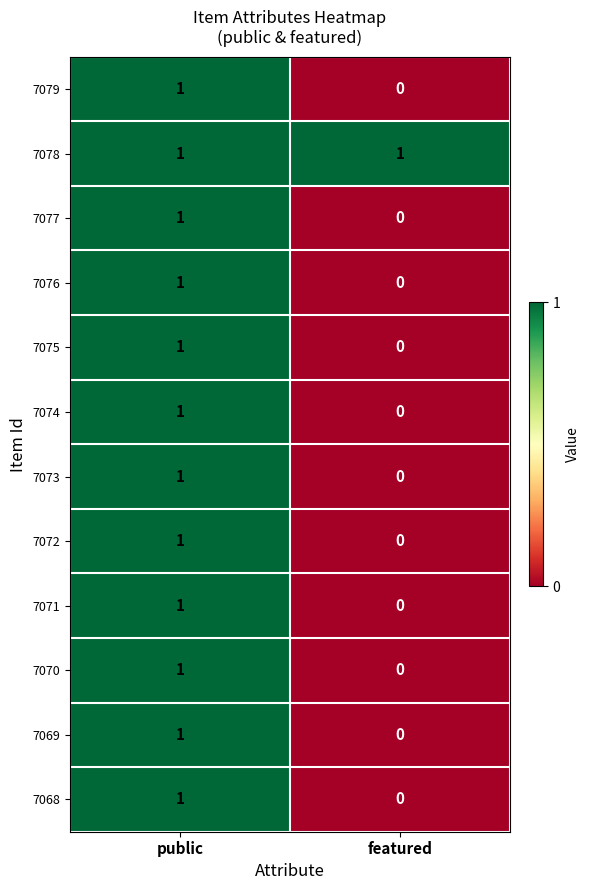

What is the total value across all series at public?

12